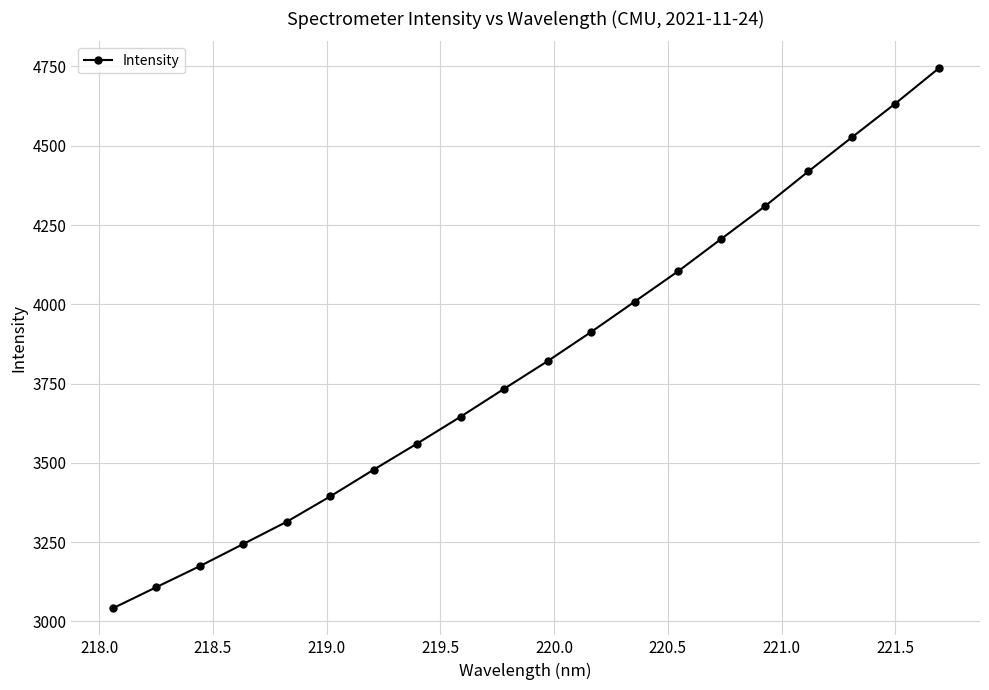

What is the smallest value displayed?

3041.0